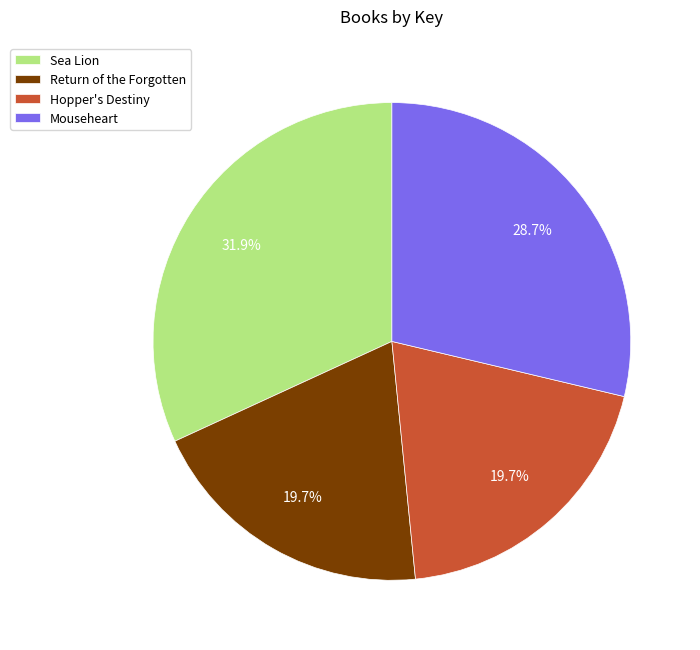

Between Hopper's Destiny and Mouseheart, which is larger?

Mouseheart